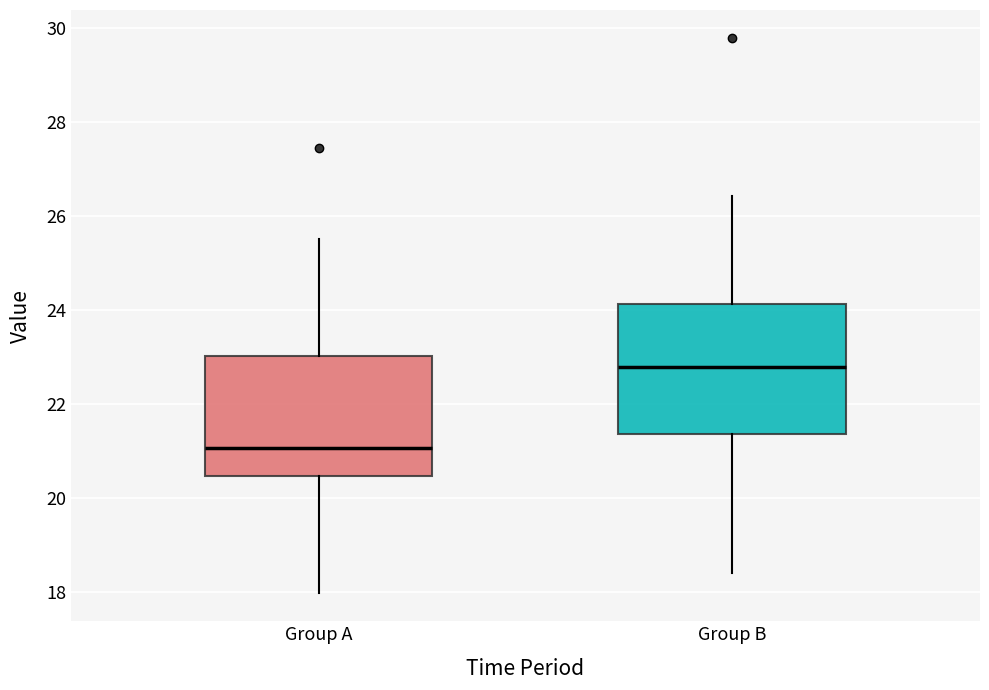

Reading left to right, transcribe this box plot: for each box, give where its median line is, the range the box spans, and where its two whiskers end, as read against the y-axis. The values are not printed on the chart, so give them approximately, as read against the axis.

Group A: median 21.0, box 20.4 to 23.0, whiskers 18.0 to 25.6
Group B: median 22.8, box 21.4 to 24.2, whiskers 18.4 to 26.4